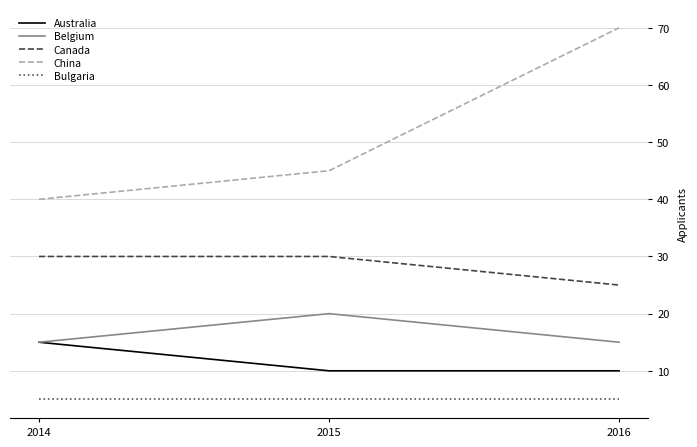

What are all the series names shown in the legend?

Australia, Belgium, Canada, China, Bulgaria